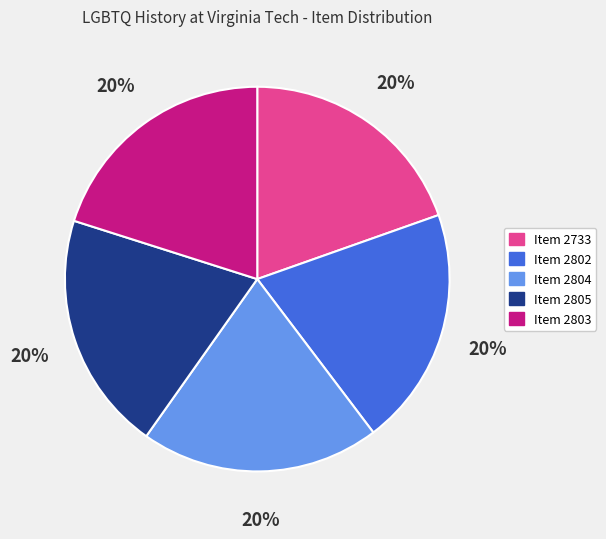

Is there any slice that represents more than half of the pie?

No